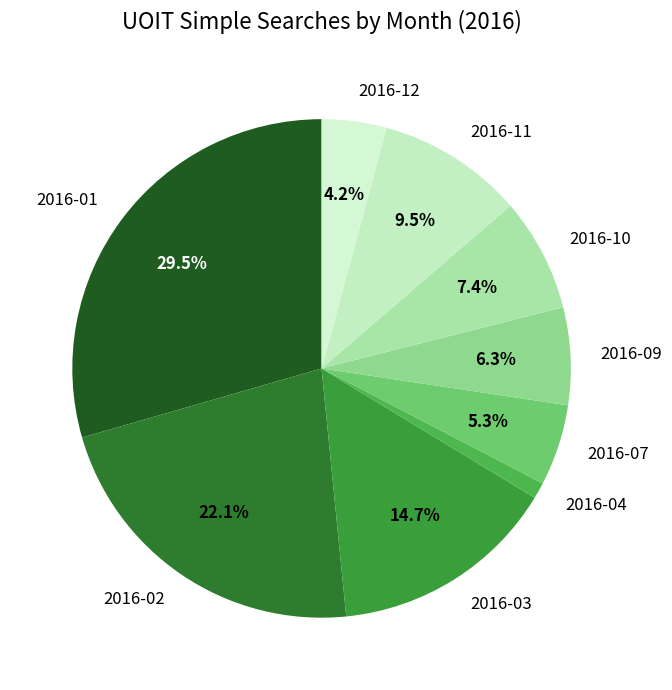

Between 2016-12 and 2016-09, which is larger?

2016-09